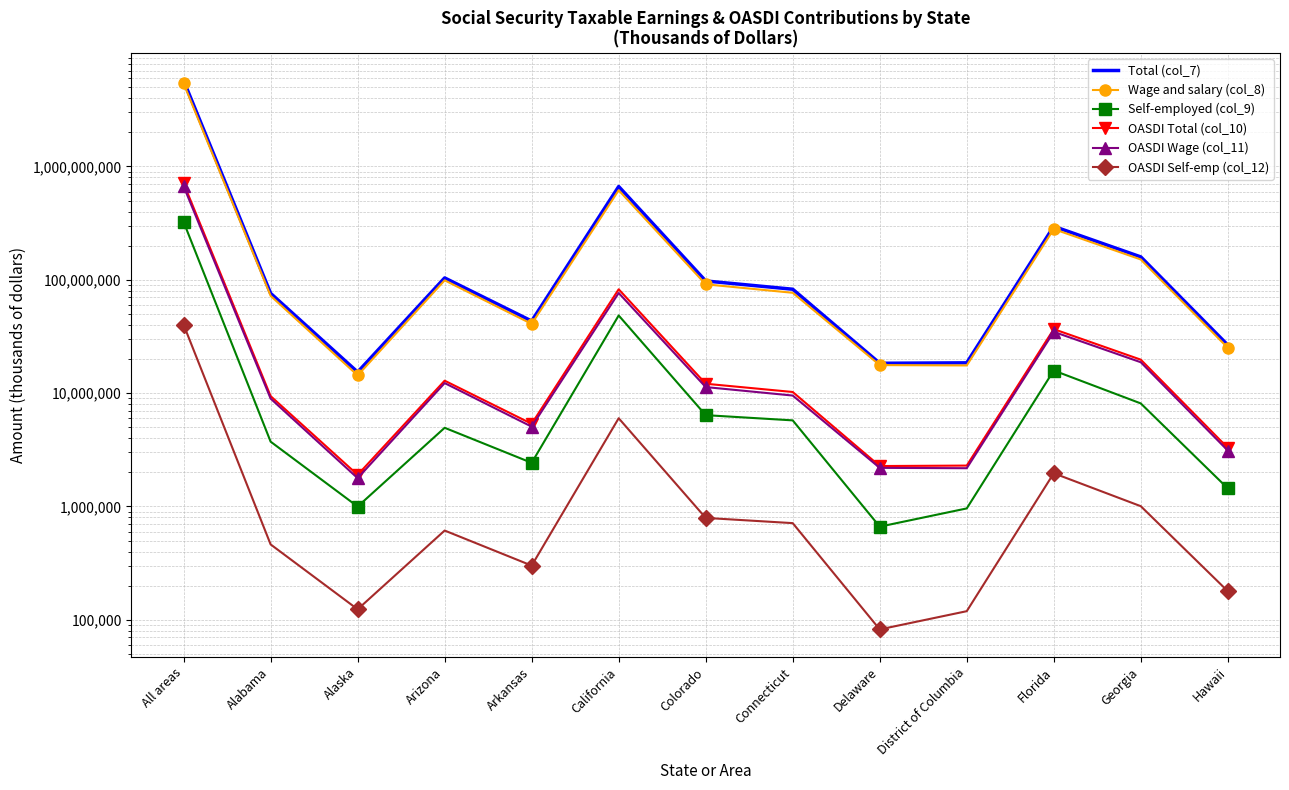

What is the spread (max minus min) of values at Alaska?

15200131